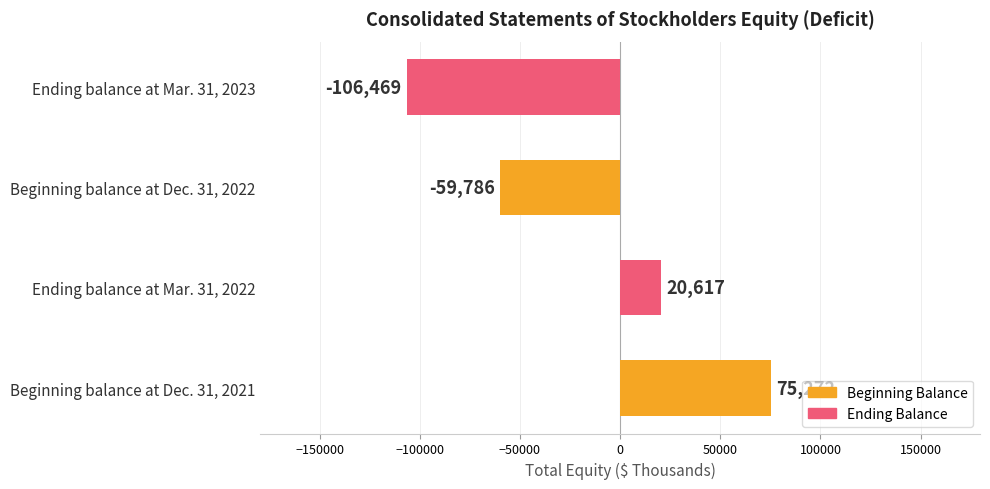

How many data points does each series have?

4